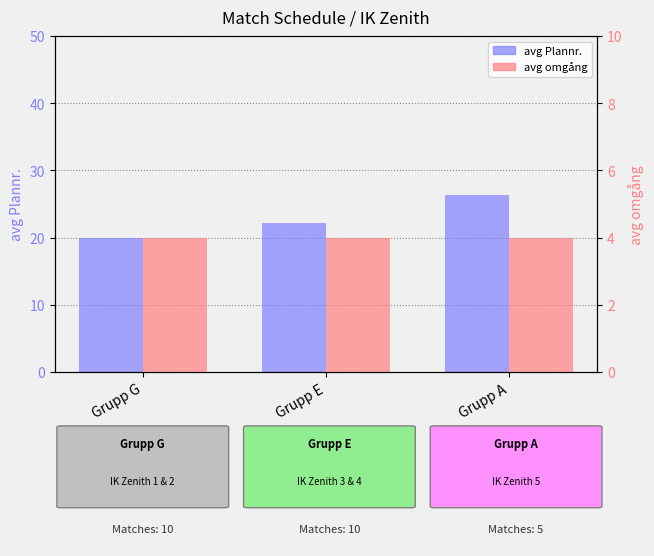

Reading left to right, what are all the values shown in this chart?

avg Plannr.: 20.0	22.2	26.4
avg omgång: 4.0	4.0	4.0